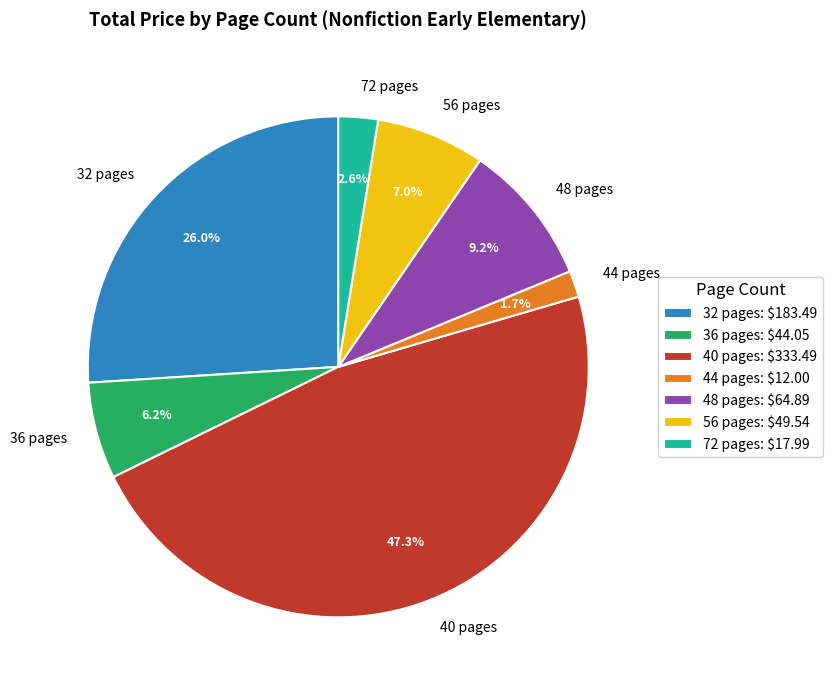

To the nearest percent, what percentage of the pie is 36 pages?

6%